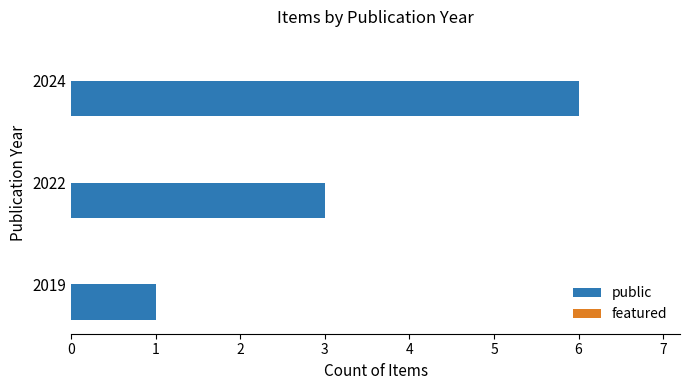

Is it true that the value at 2024 is 9?

False